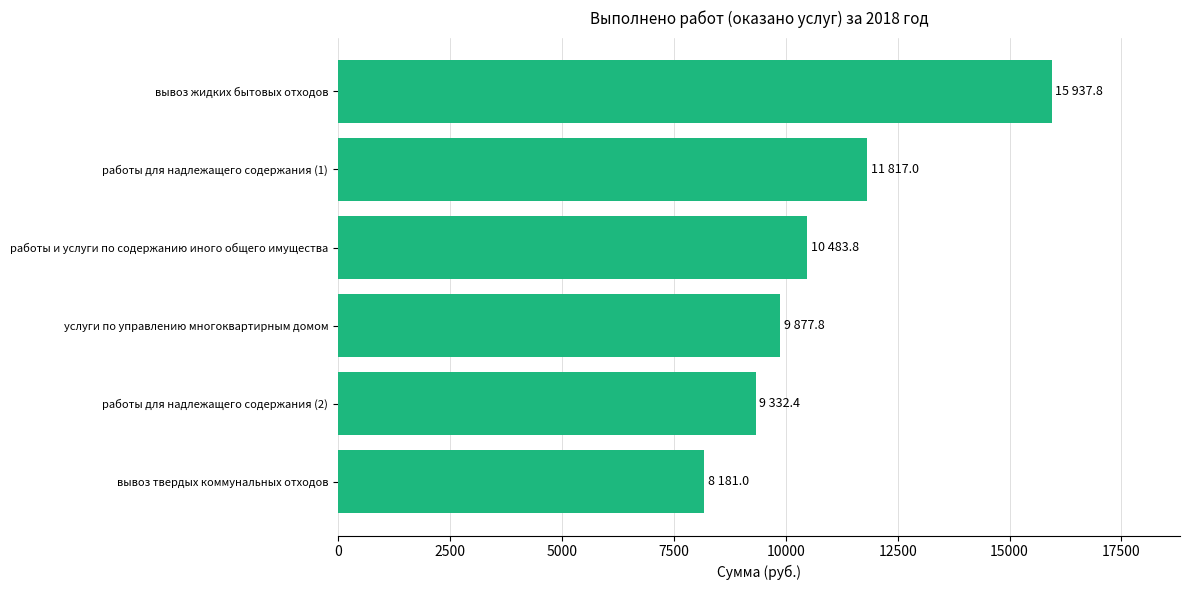

Is it true that the value at работы для надлежащего содержания (1) is 11817.0?

True